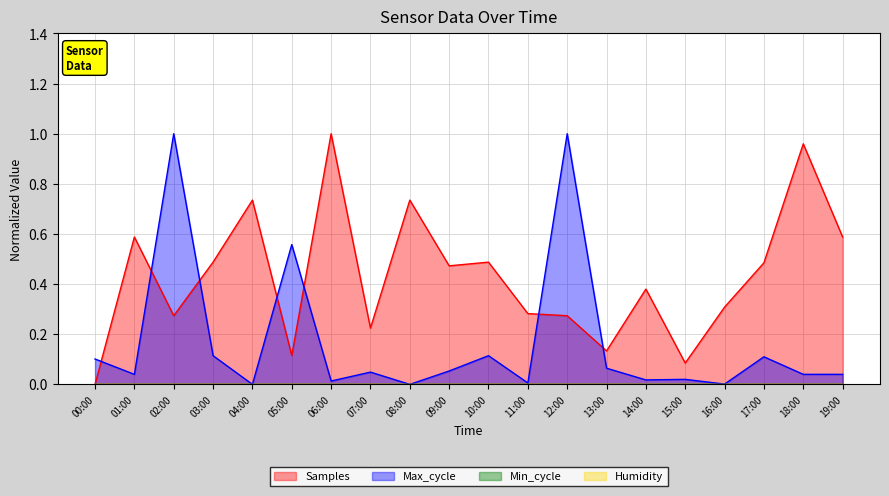

True or false: Samples has more than 2 points higher than both neighbors.

True